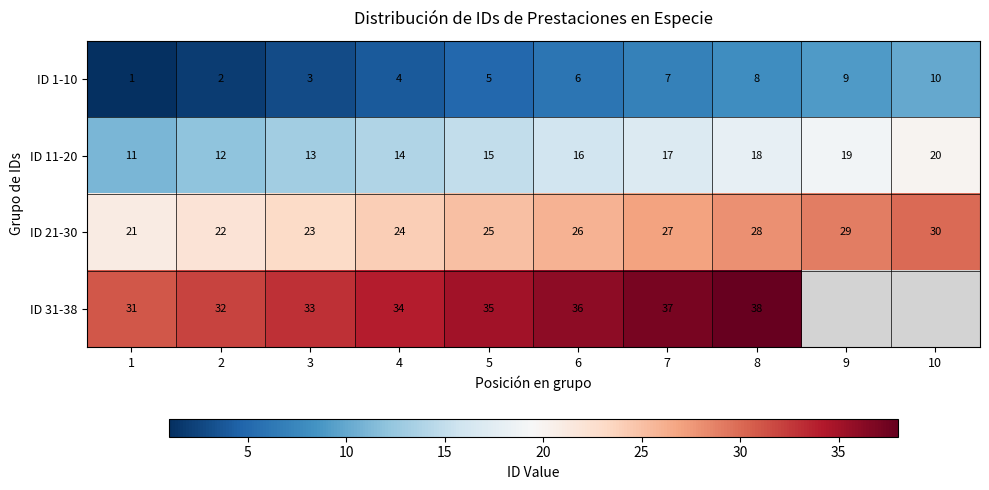

What is the difference between the ID 21-30 values at 2 and 7?

5